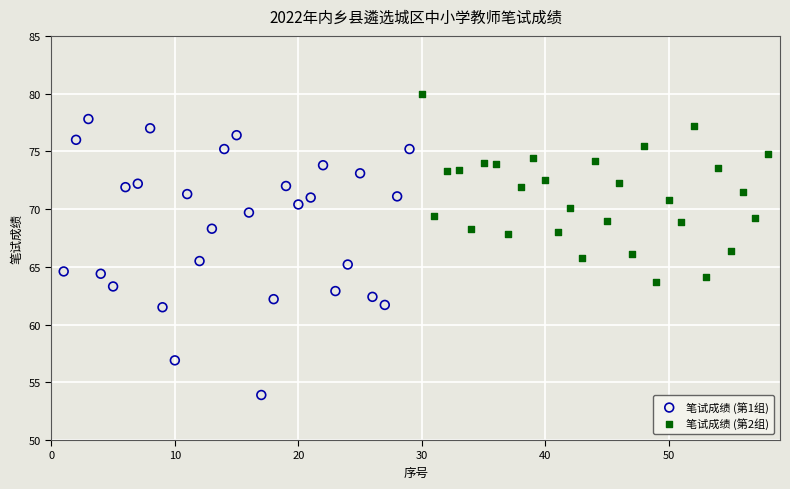

Which series contains the highest Y value?

笔试成绩 (第2组)